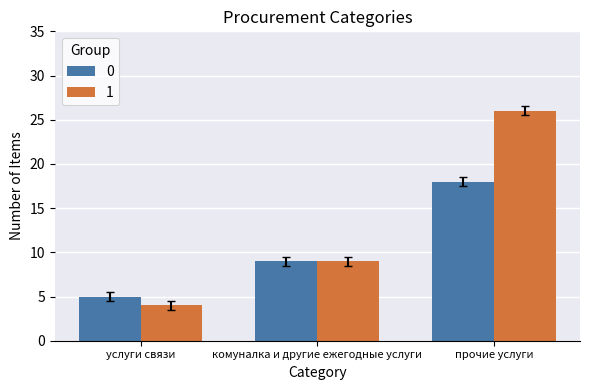

What is the average value of the 0 series?

11